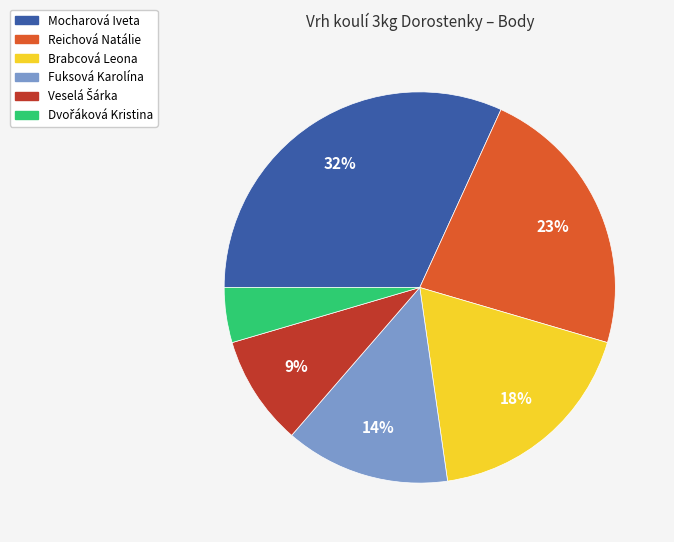

What is the largest slice in the pie chart?

Mocharová Iveta